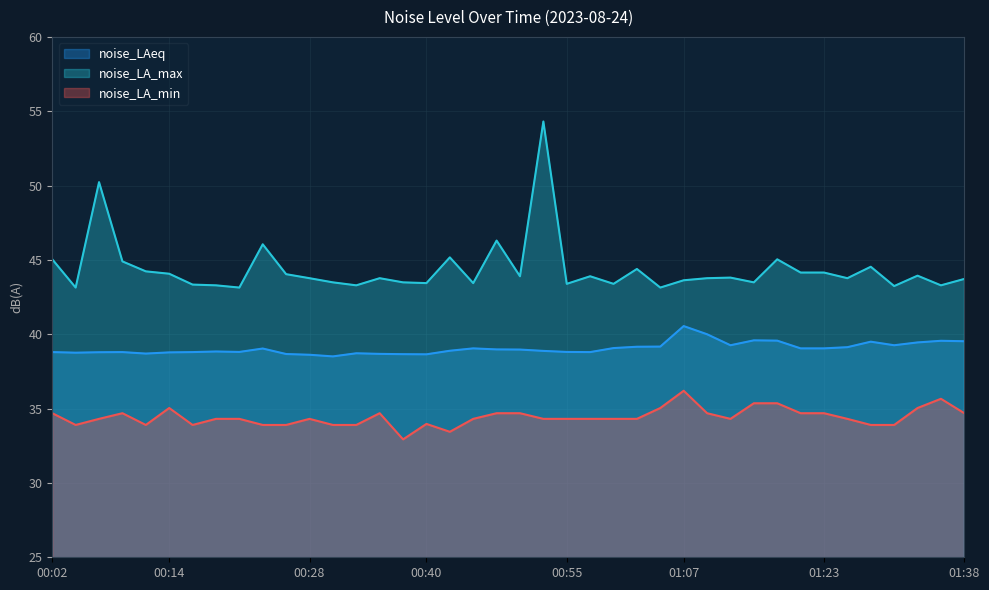

At which category does noise_LA_min reach its first local valley?

00:04